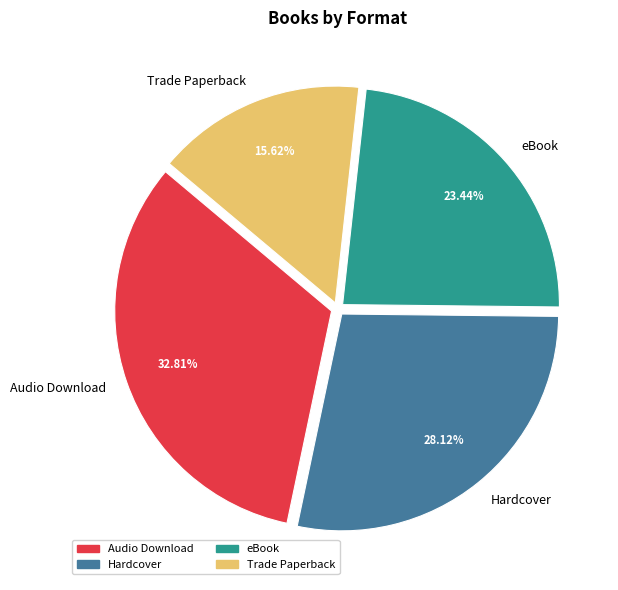

To the nearest percent, what is the difference between the Hardcover and eBook slice percentages?

5%